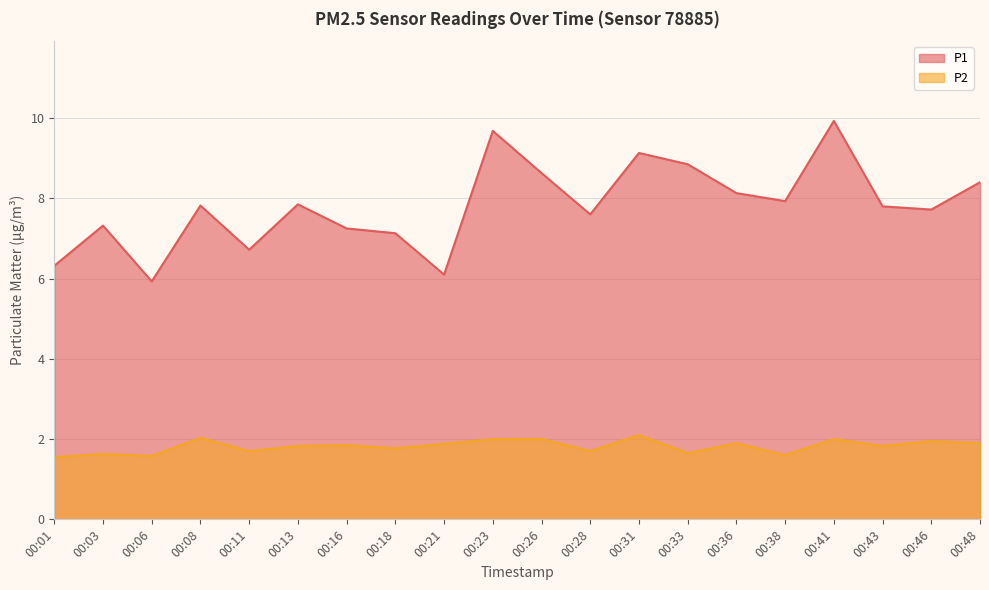

How many lines are shown in the chart?

2